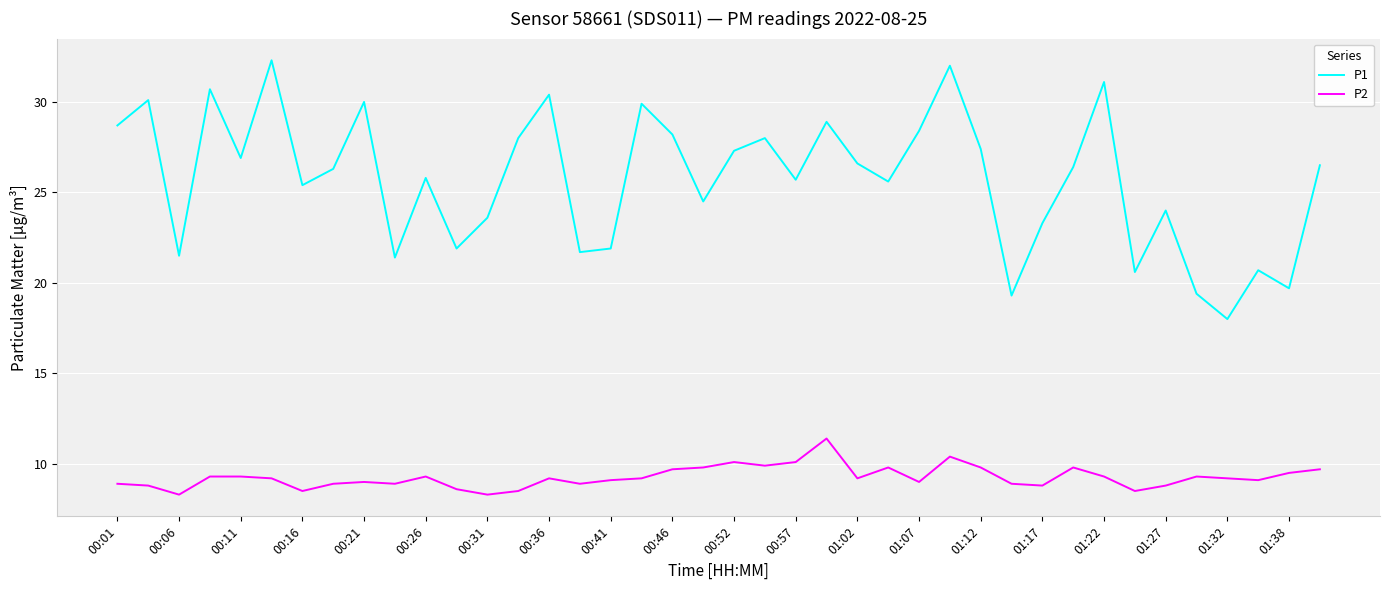

Which series has the largest range (max minus min)?

P1